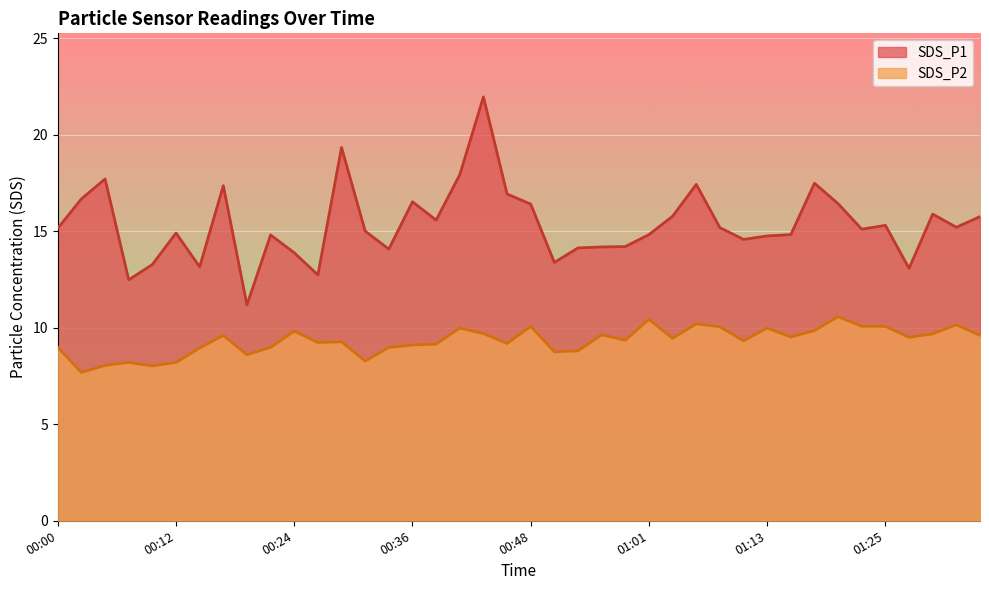

What is the sum of the SDS_P1 values at 01:32 and 01:35?

30.9